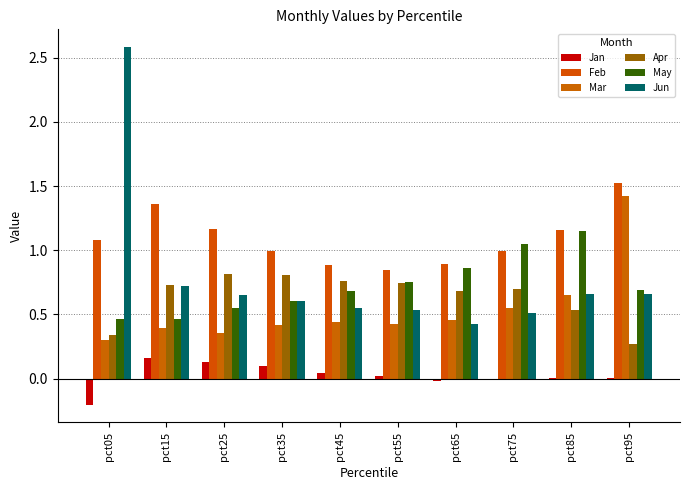

Does the chart contain stacked bars?

No